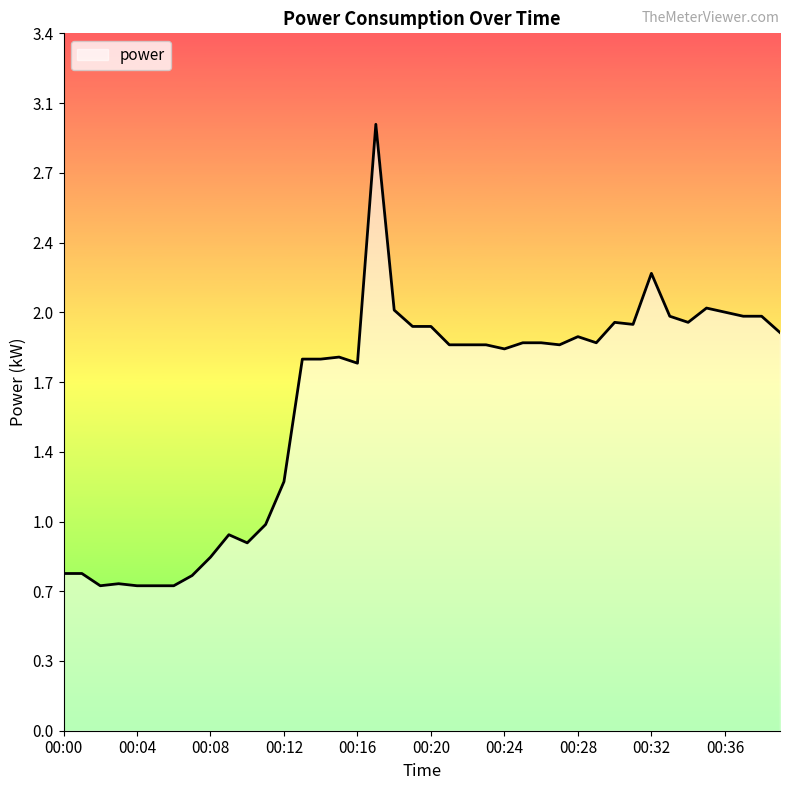

Reading left to right, transcribe all the data shown in this chart.

00:00=0.8	00:01=0.8	00:02=0.7	00:03=0.7	00:04=0.7	00:05=0.7	00:06=0.7	00:07=0.8	00:08=0.8	00:09=1.0	00:10=0.9	00:11=1.0	00:12=1.2	00:13=1.8	00:14=1.8	00:15=1.8	00:16=1.8	00:17=3.0	00:18=2.1	00:19=2.0	00:20=2.0	00:21=1.9	00:22=1.9	00:23=1.9	00:24=1.9	00:25=1.9	00:26=1.9	00:27=1.9	00:28=1.9	00:29=1.9	00:30=2.0	00:31=2.0	00:32=2.2	00:33=2.0	00:34=2.0	00:35=2.1	00:36=2.0	00:37=2.0	00:38=2.0	00:39=1.9